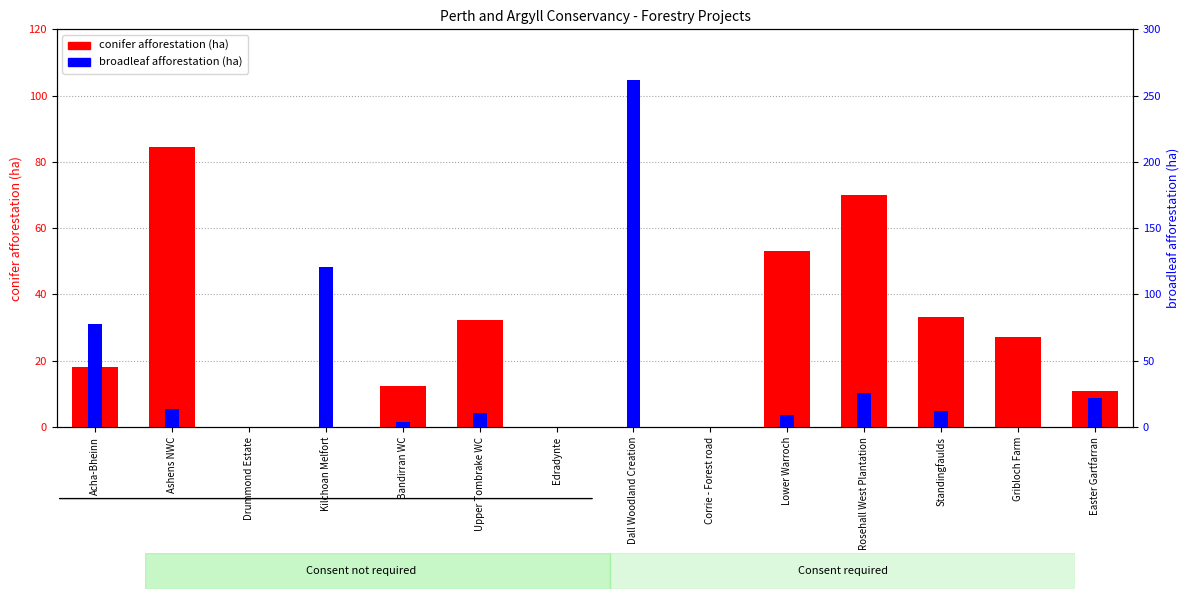

At which label does conifer afforestation (ha) first exceed 18?

Acha-Bheinn